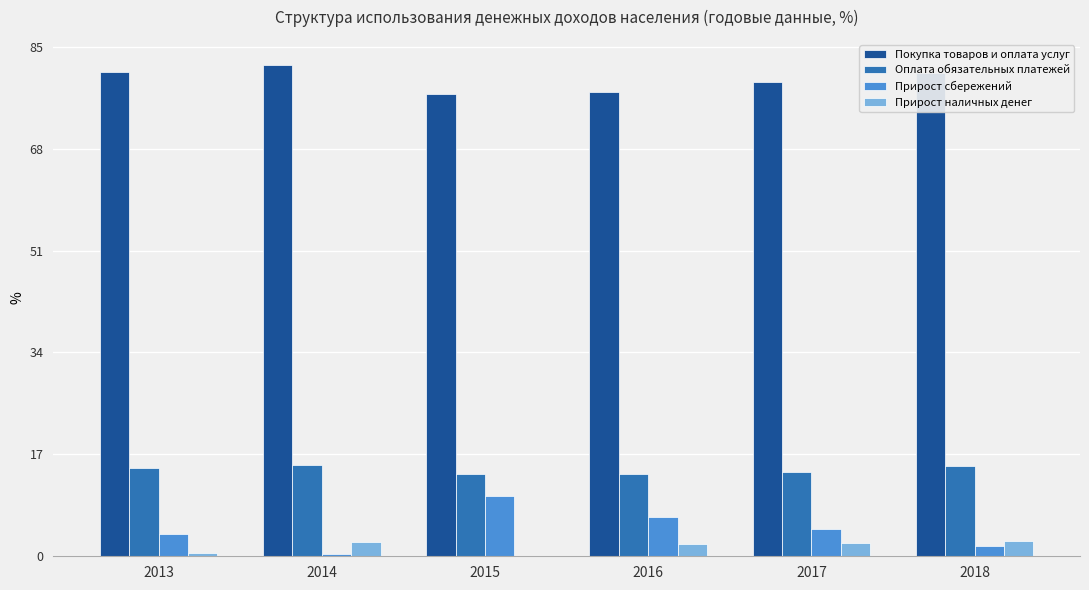

What is the difference between the maximum and minimum values in the Прирост наличных денег series?

3.5